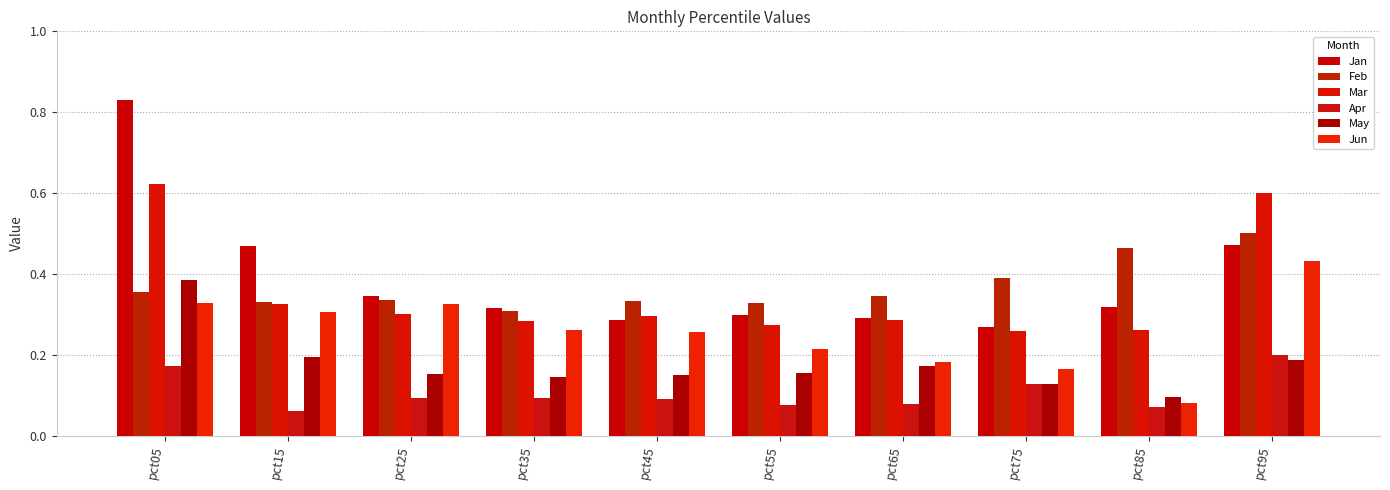

Between pct25 and pct35, which series saw the biggest shift?

Jun